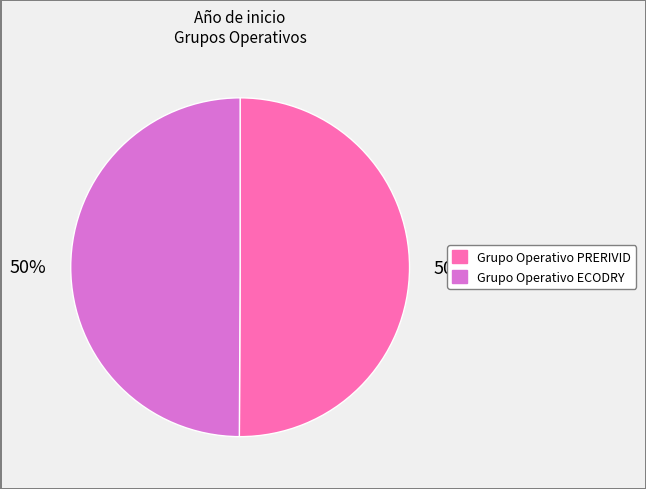

What is the ratio of the value at Grupo Operativo PRERIVID to the value at Grupo Operativo ECODRY?

1.0